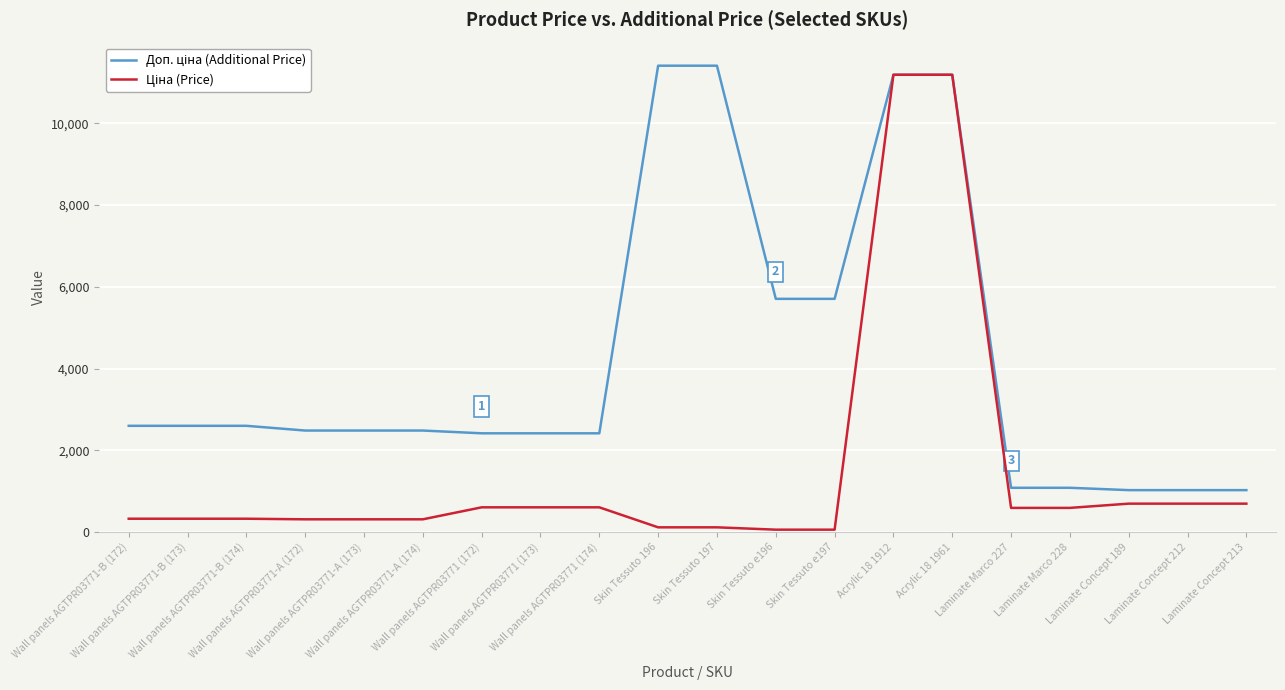

True or false: Ціна (Price) has a value of 324.8 at Wall panels AGTPR03771-B (173).

True